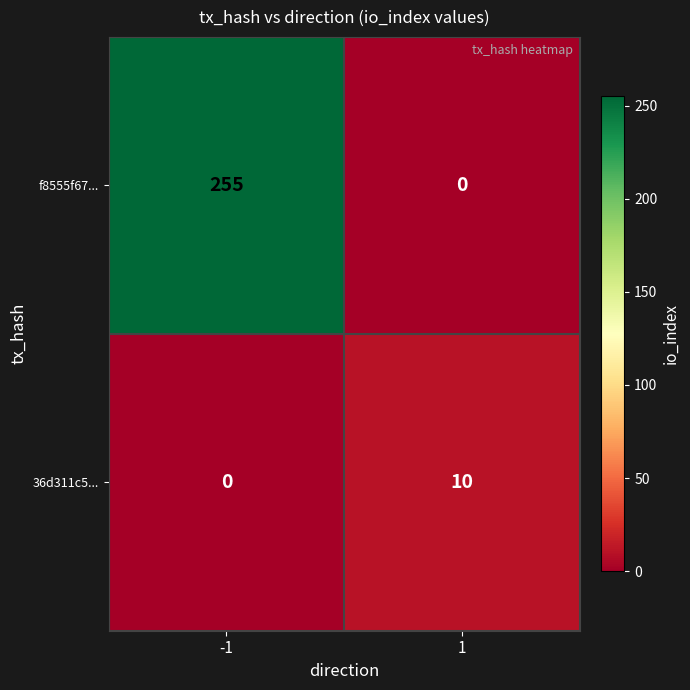

At which category does the chart reach its peak across all series?

-1